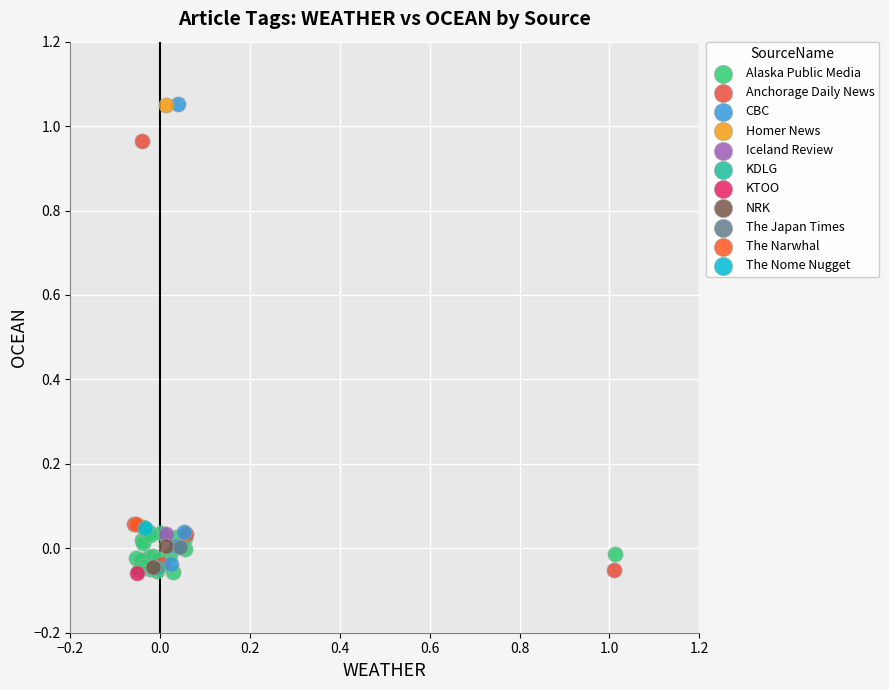

What are all the series names shown in the legend?

Alaska Public Media, Anchorage Daily News, CBC, Homer News, Iceland Review, KDLG, KTOO, NRK, The Japan Times, The Narwhal, The Nome Nugget